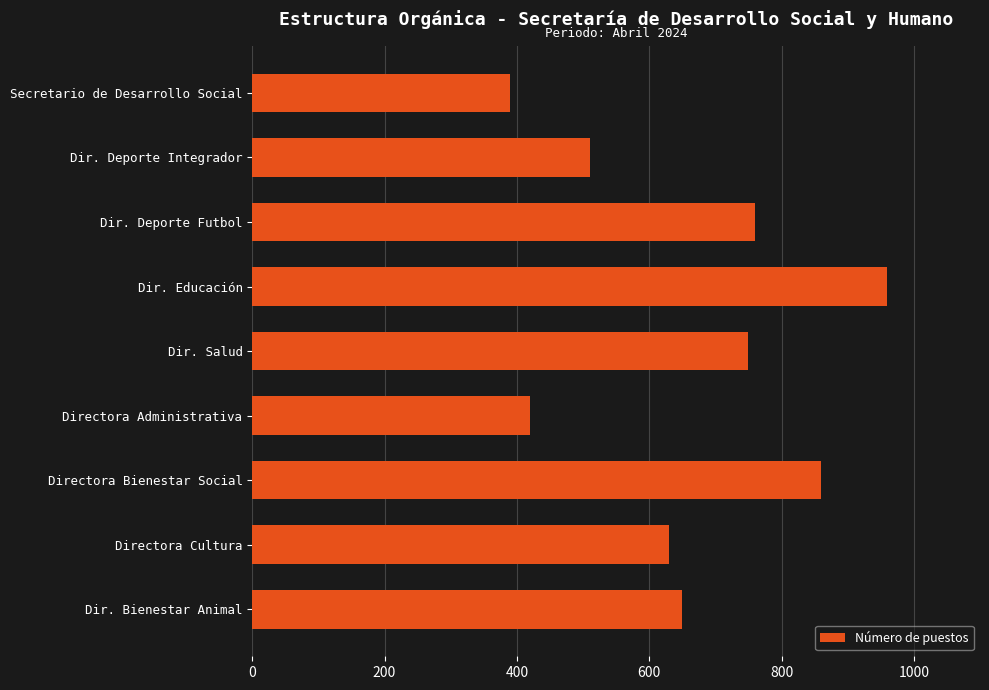

Which has a higher value, Secretario de Desarrollo Social or Directora Administrativa?

Directora Administrativa